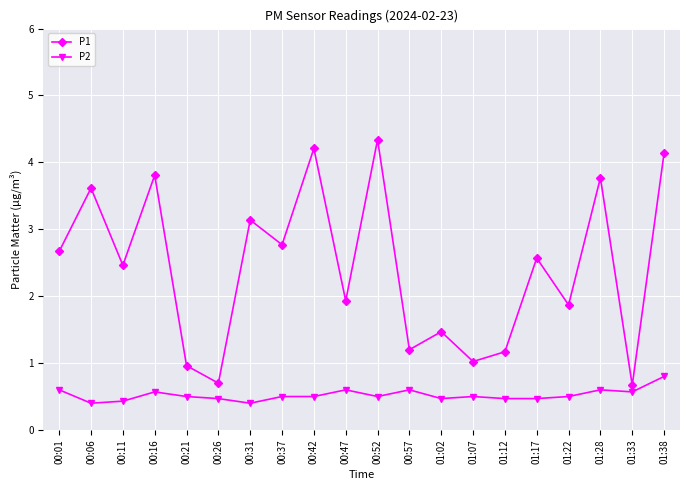

How many categories are shown in the chart?

20